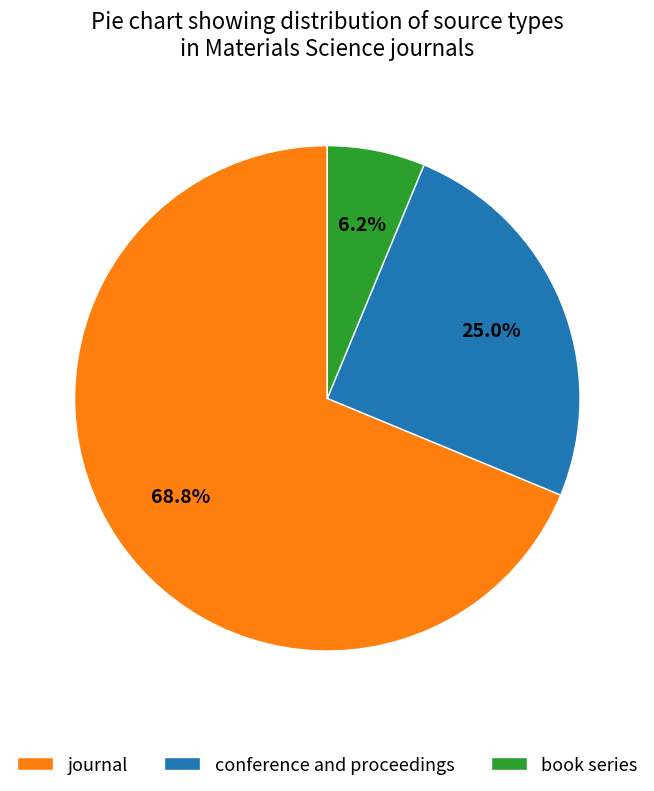

What percentage is NOT represented by conference and proceedings?

75.0%